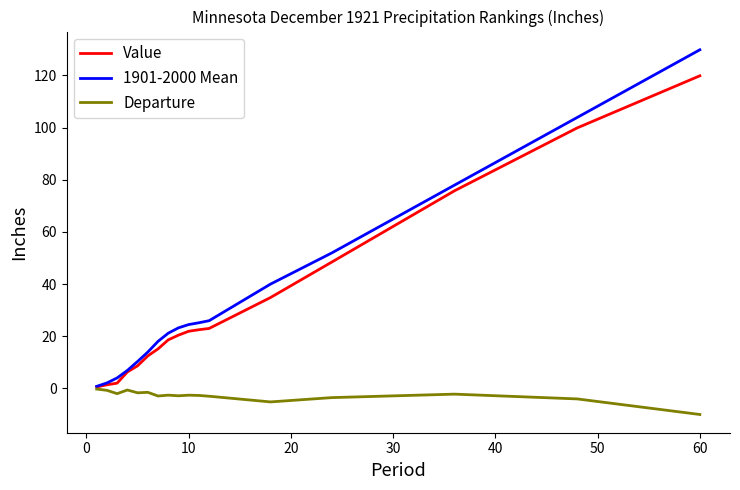

What is the difference between the maximum and second lowest values in the Value series?

118.4